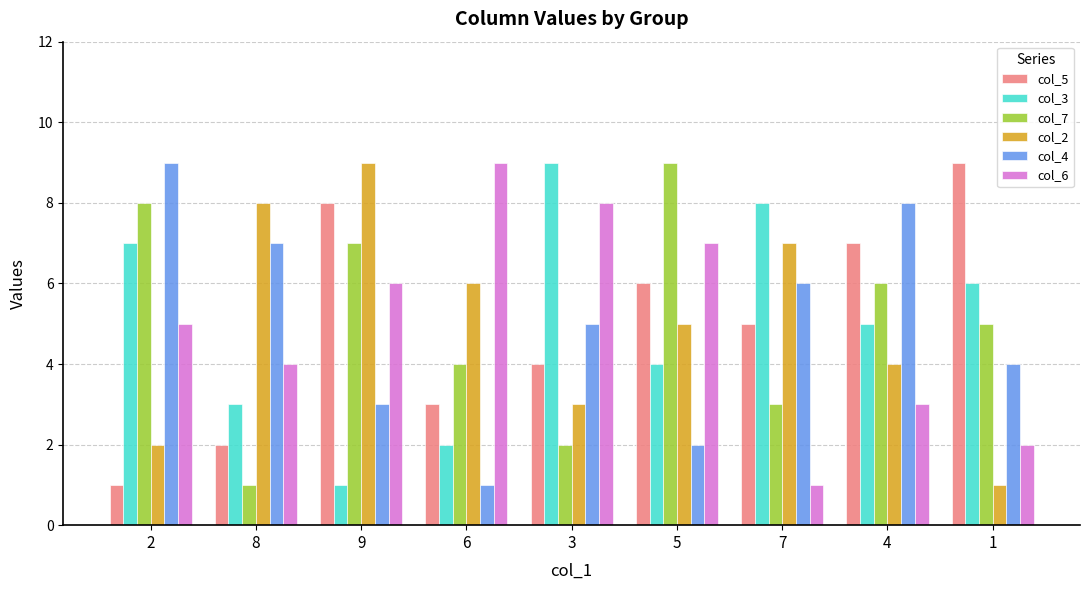

Between 9 and 3, which series saw the biggest shift?

col_3